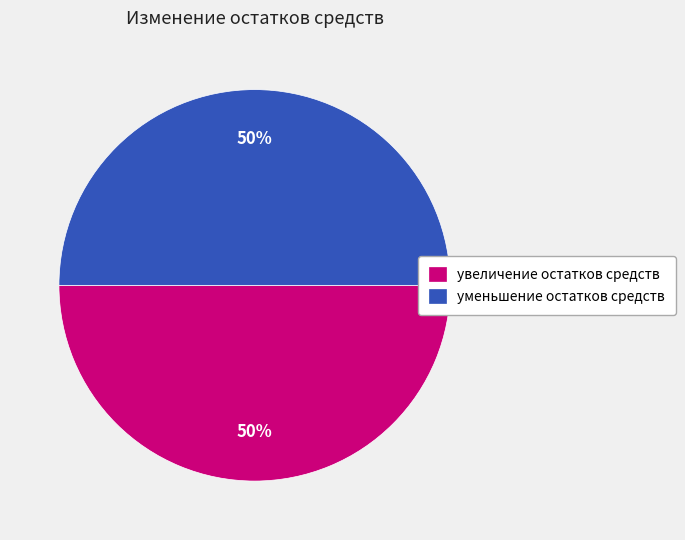

How many slices are in this pie chart?

2